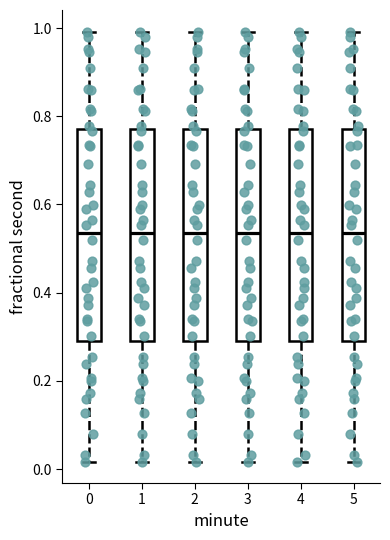

Reading left to right, transcribe this box plot: for each box, give where its median line is, the range the box spans, and where its two whiskers end, as read against the y-axis. The values are not printed on the chart, so give them approximately, as read against the axis.

0: median 0.54, box 0.30 to 0.78, whiskers 0.02 to 1.00
1: median 0.54, box 0.30 to 0.78, whiskers 0.02 to 1.00
2: median 0.54, box 0.30 to 0.78, whiskers 0.02 to 1.00
3: median 0.54, box 0.30 to 0.78, whiskers 0.02 to 1.00
4: median 0.54, box 0.30 to 0.78, whiskers 0.02 to 1.00
5: median 0.54, box 0.30 to 0.78, whiskers 0.02 to 1.00